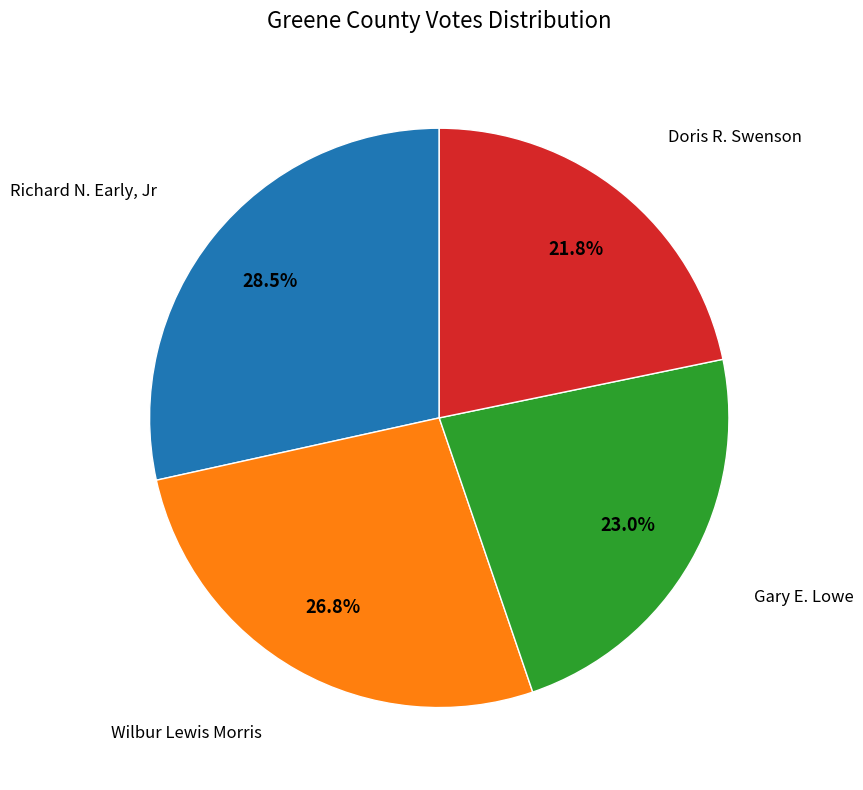

Is there a majority slice in this chart?

No